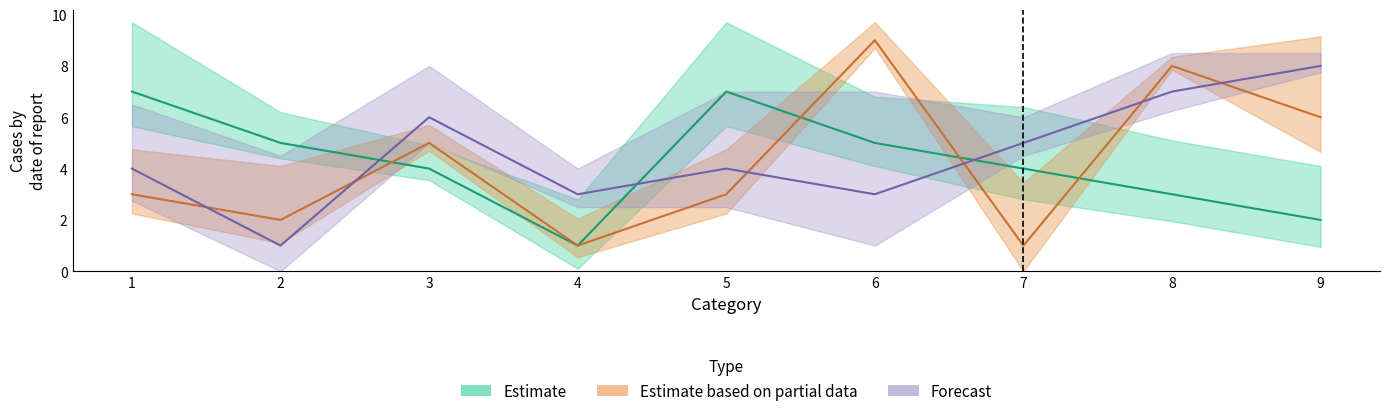

True or false: col_2 has a value of 9 at 6.

False